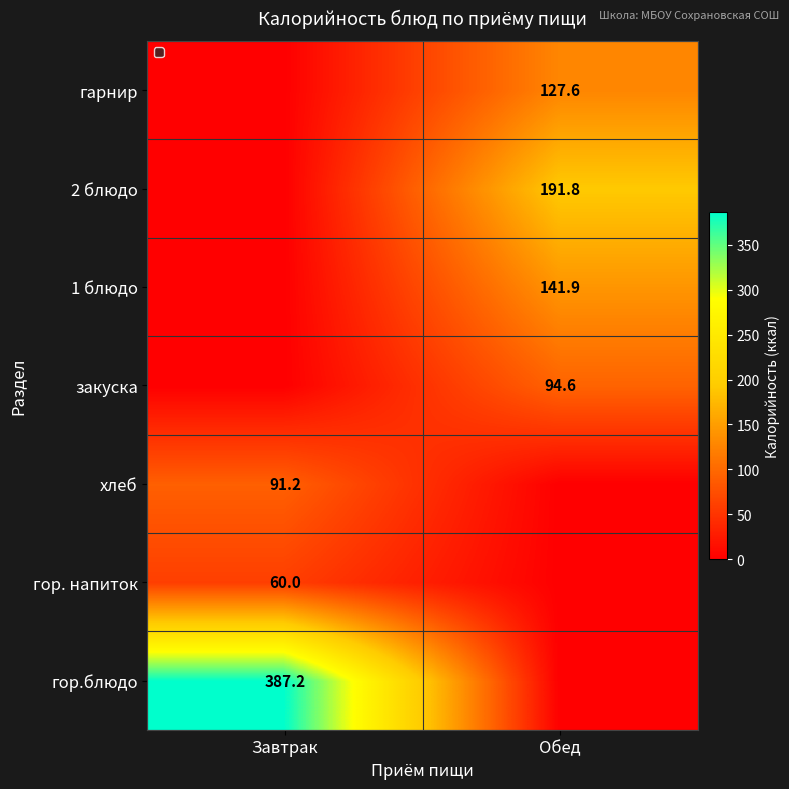

At which category is the sum across all series the highest?

Обед